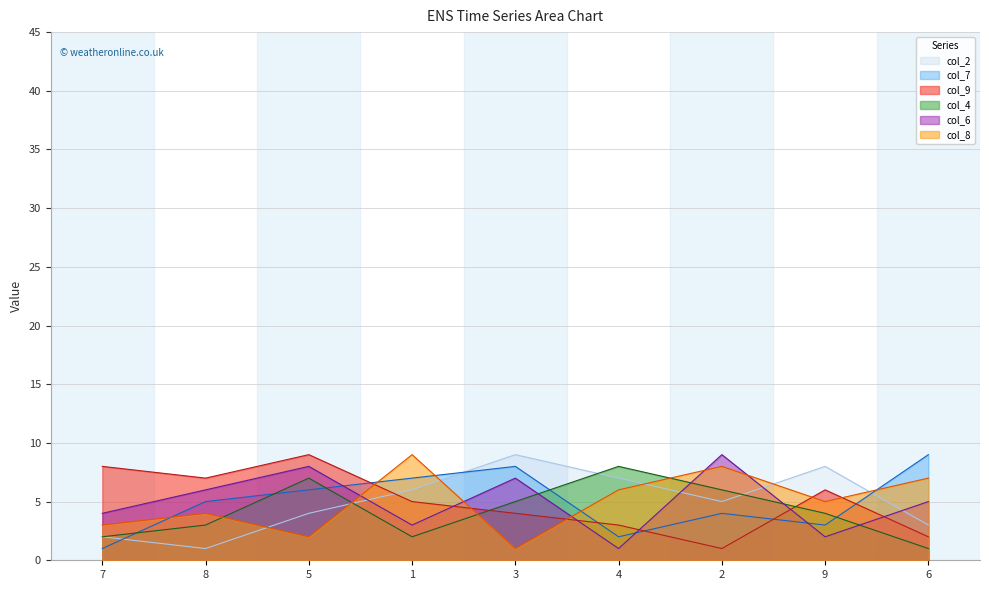

Which series changed the most between 4 and 2?

col_6